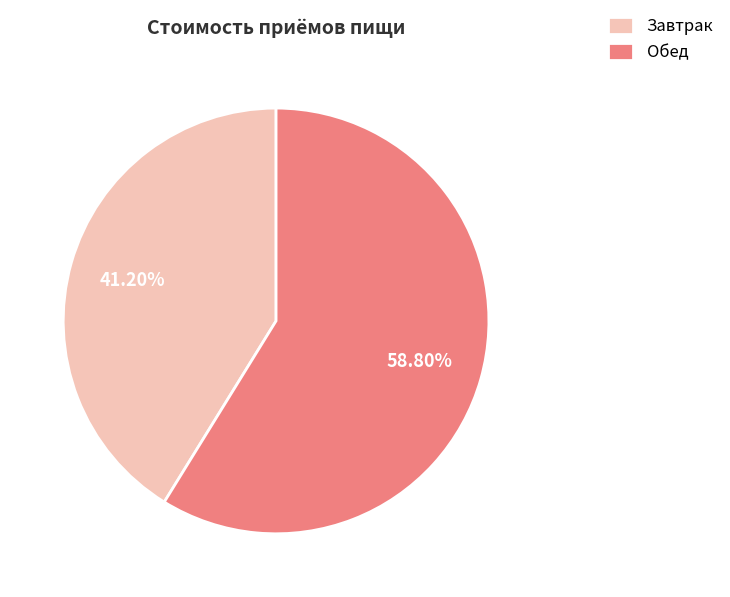

Rank the categories by value from highest to lowest.

Обед, Завтрак